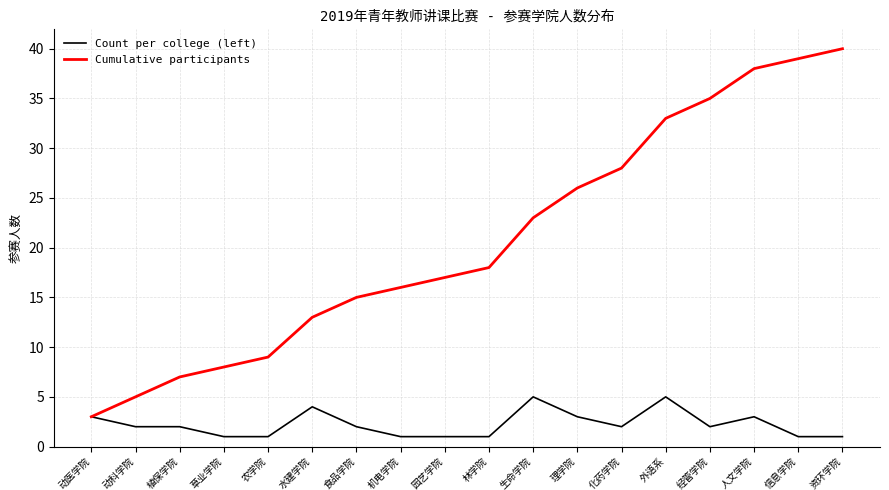

Which series has the largest total across all categories?

Cumulative participants